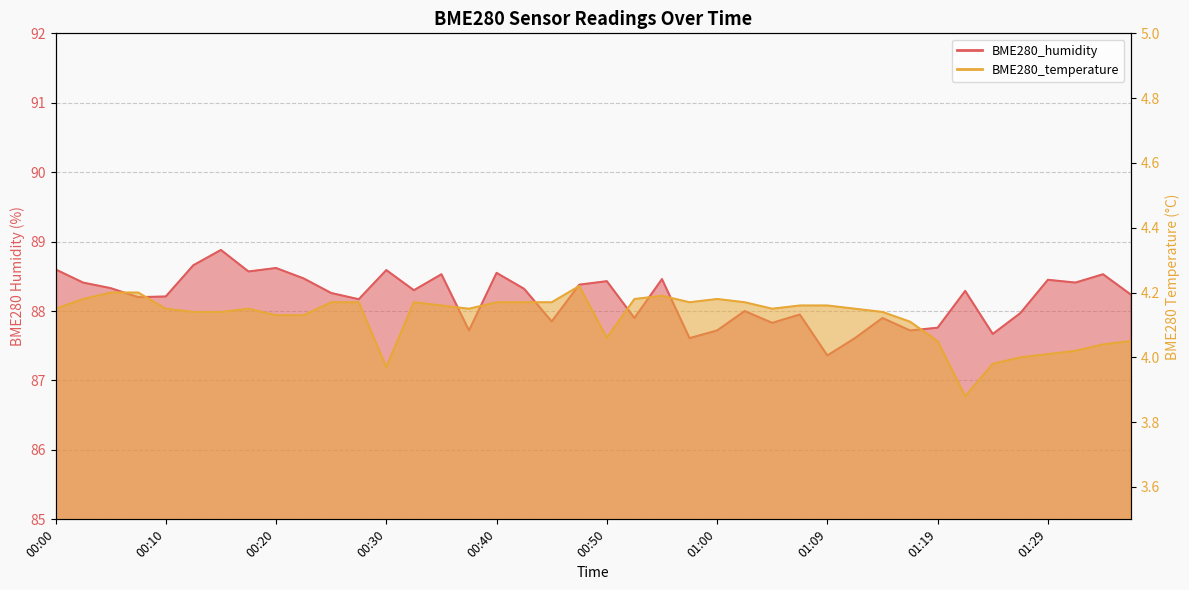

What is the total value across all series at 01:32?

92.4